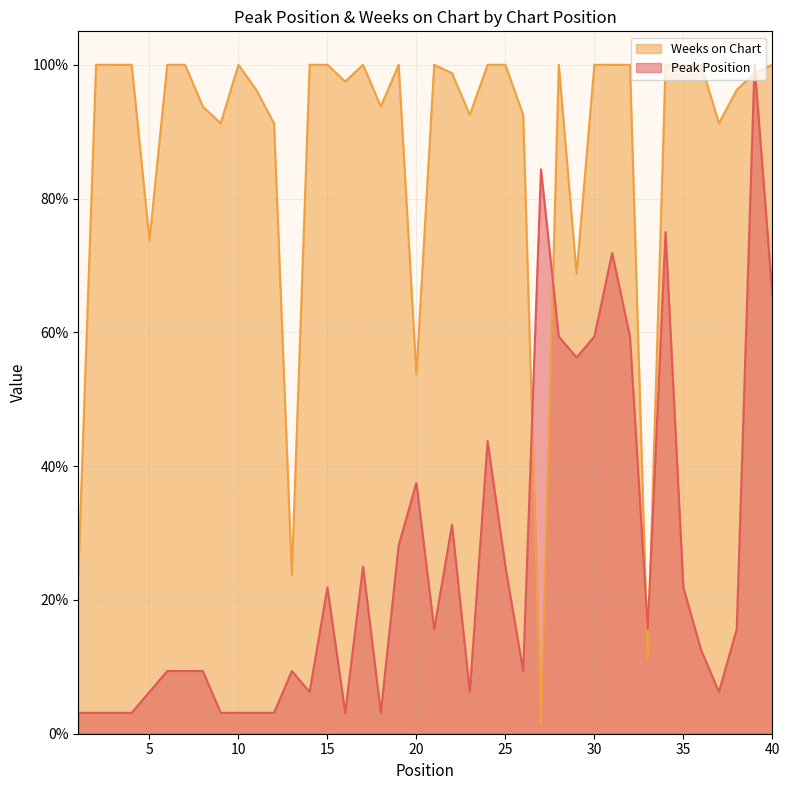

Reading left to right, extract all data points from this chart.

Peak Position: 3.1	3.1	3.1	3.1	6.2	9.4	9.4	9.4	3.1	3.1	3.1	3.1	9.4	6.2	21.9	3.1	25.0	3.1	28.1	37.5	15.6	31.2	6.2	43.8	25.0	9.4	84.4	59.4	56.2	59.4	71.9	59.4	15.6	75.0	21.9	12.5	6.2	15.6	100.0	65.6
Weeks on Chart: 23.8	100.0	100.0	100.0	73.8	100.0	100.0	93.8	91.2	100.0	96.2	91.2	23.8	100.0	100.0	97.5	100.0	93.8	100.0	53.8	100.0	98.8	92.5	100.0	100.0	92.5	1.2	100.0	68.8	100.0	100.0	100.0	11.2	100.0	100.0	100.0	91.2	96.2	98.8	100.0